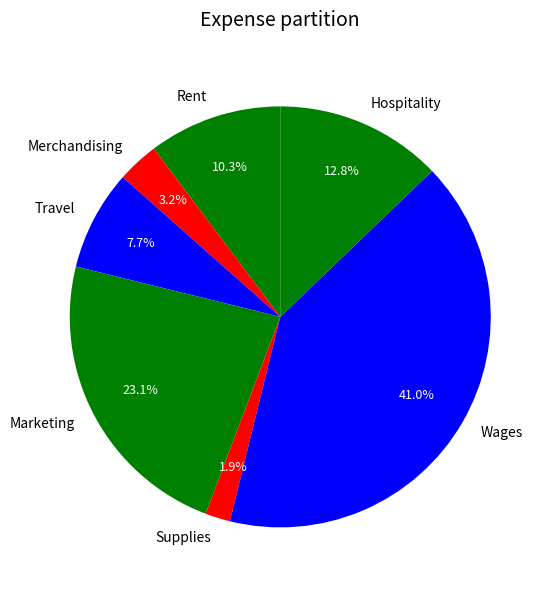

Which category has the smallest portion of the pie?

Supplies